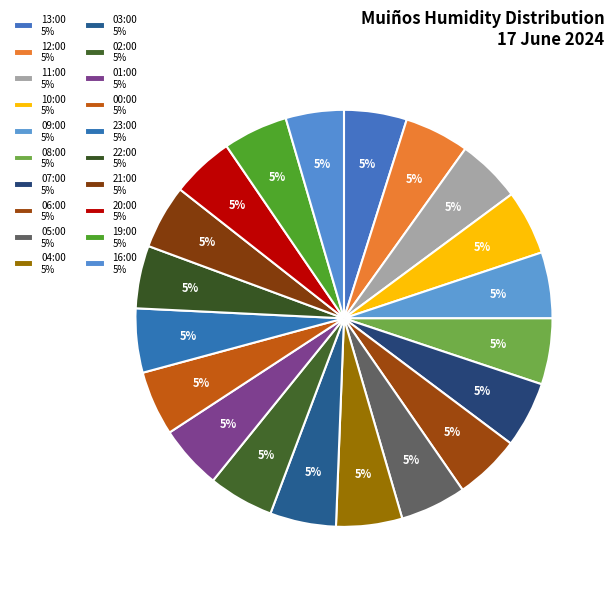

What is the total percentage of 07:00 and 19:00?

10.1%